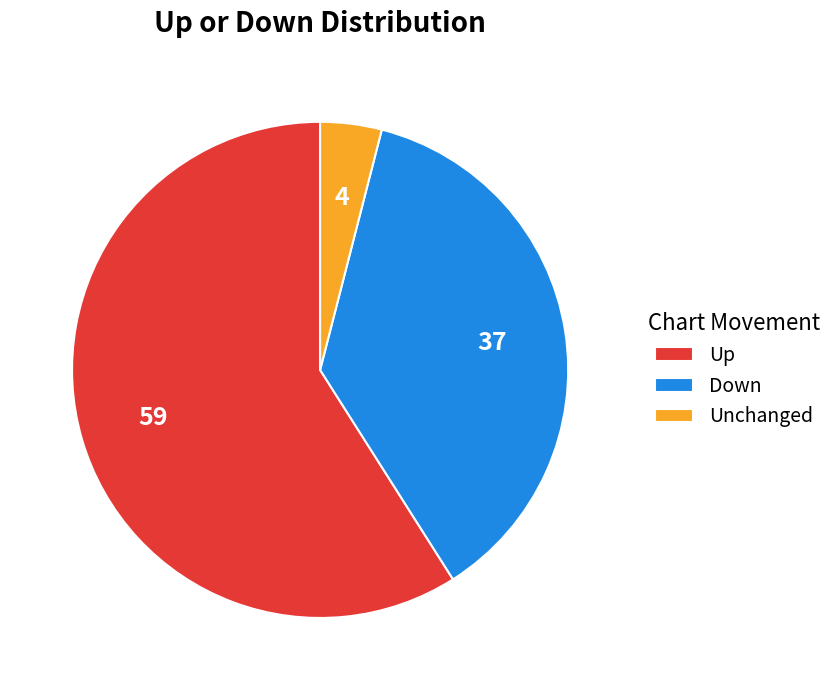

What is the largest slice in the pie chart?

Up